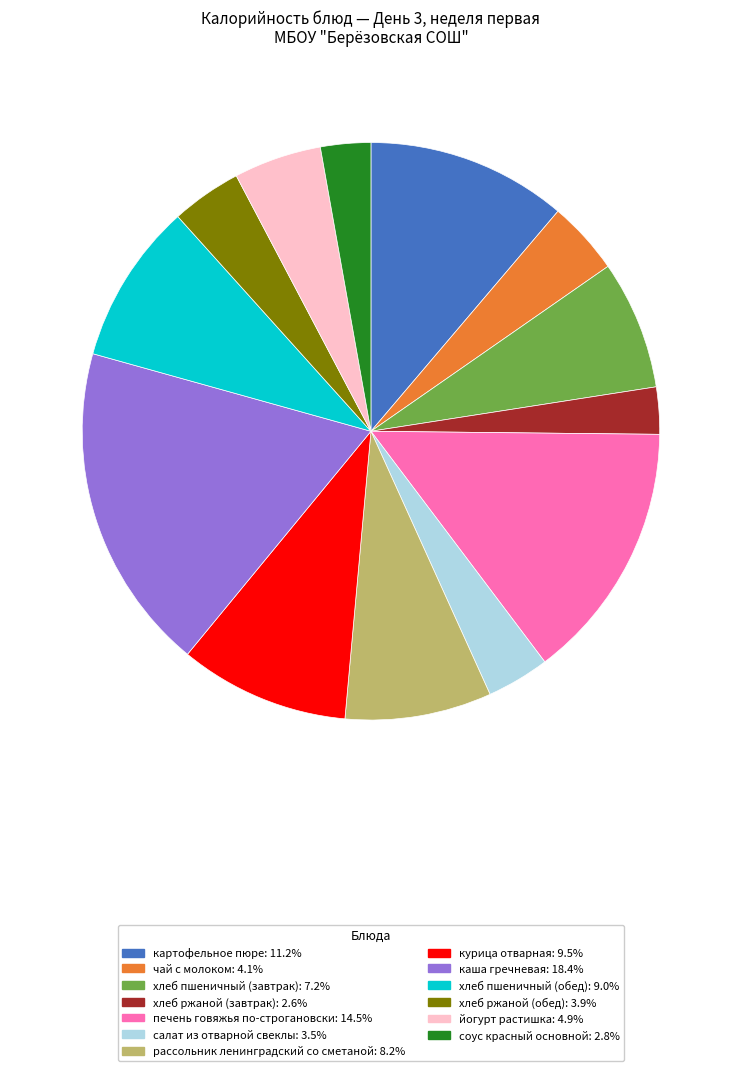

Is the sum of рассольник ленинградский со сметаной: 8.2% and хлеб ржаной (завтрак): 2.6% greater than half?

No